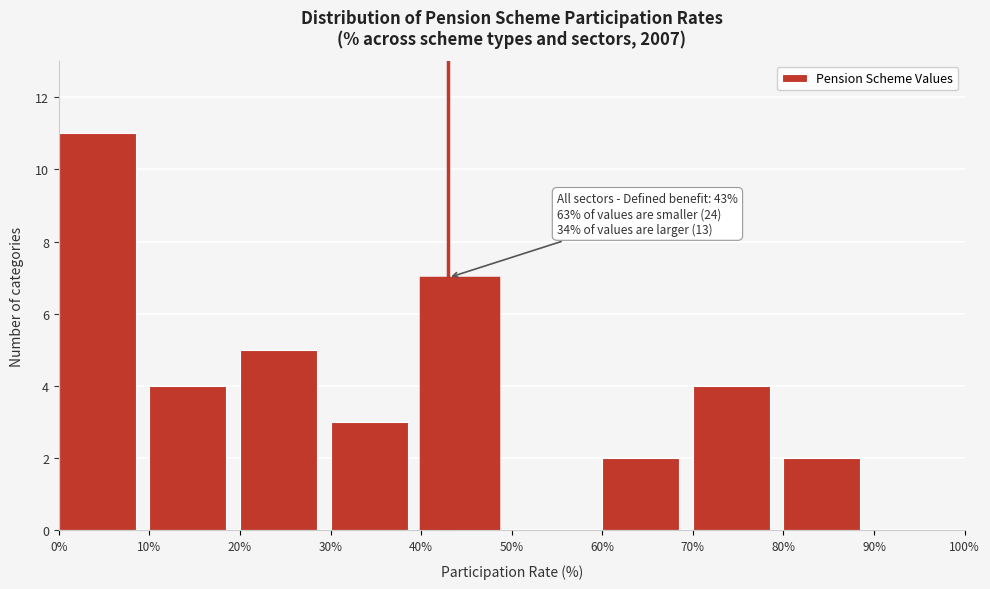

Which range on the x-axis has the tallest bar?

0% to 10%